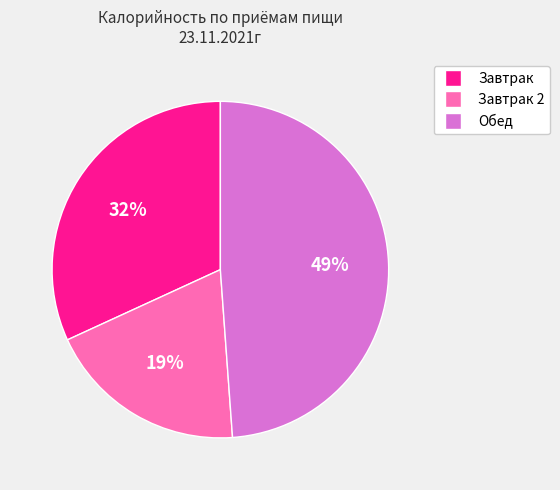

To the nearest percent, what is the average slice percentage?

33%